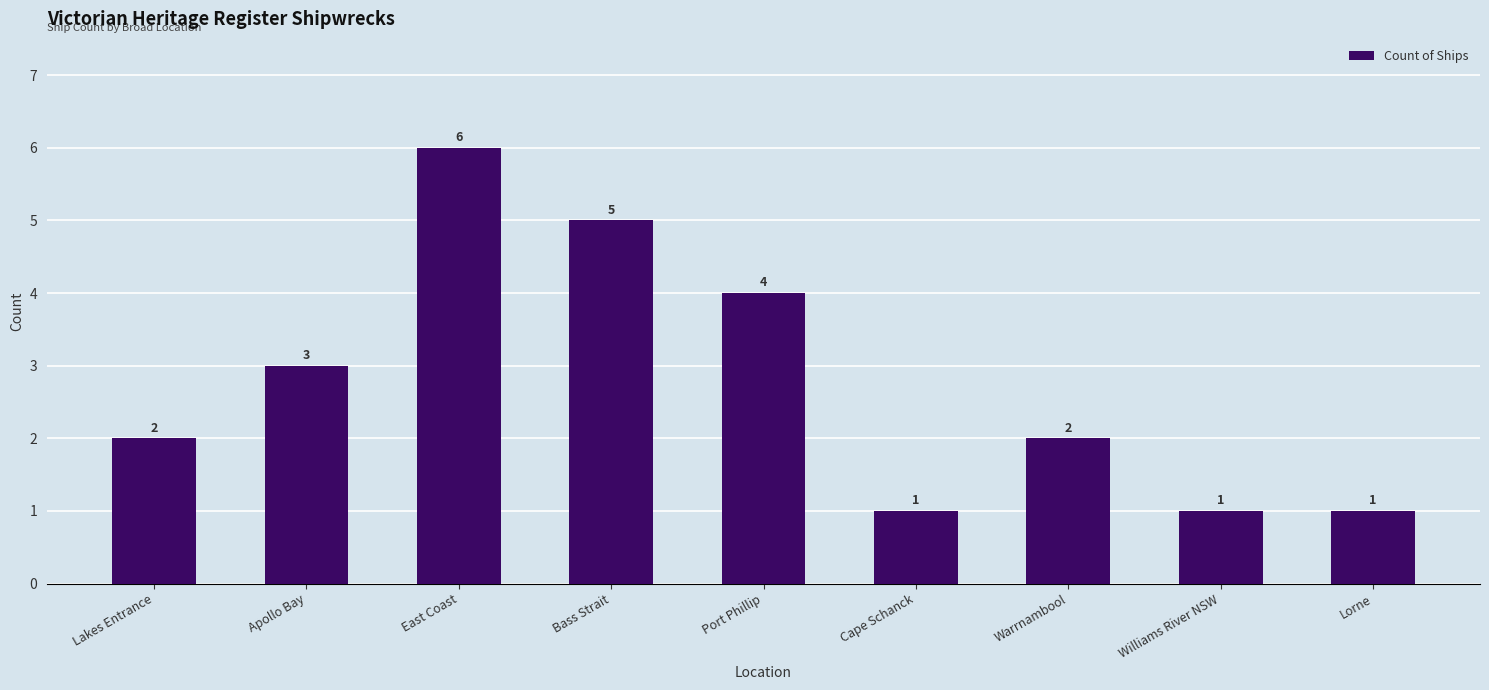

What value does the data have at Bass Strait?

5